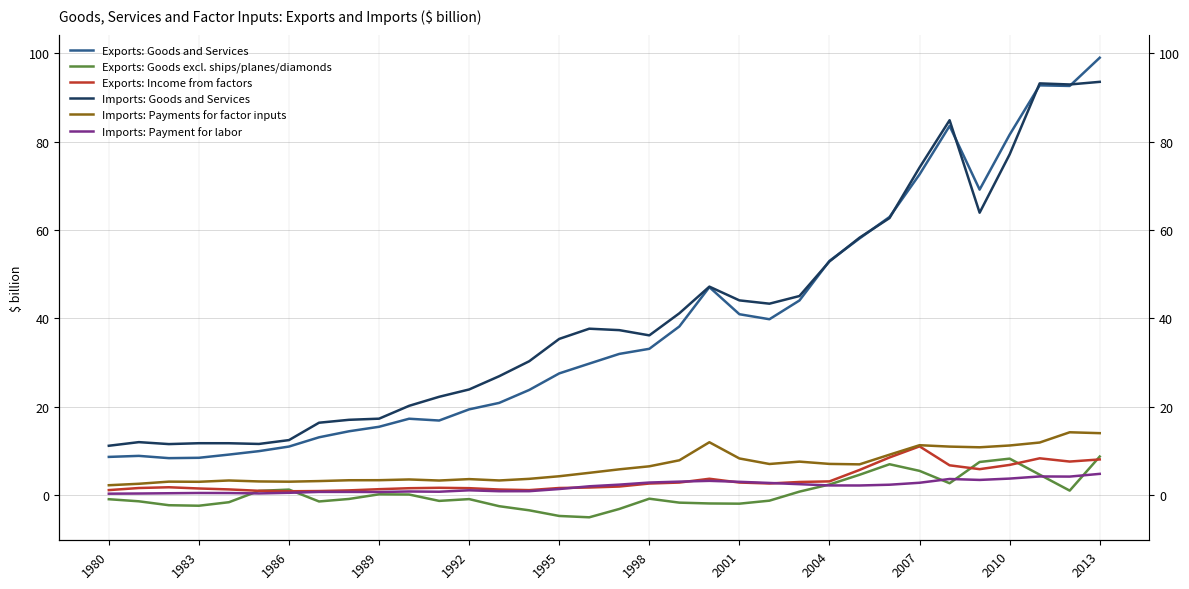

True or false: Imports: Payments for factor inputs and Imports: Goods and Services intersect in this chart.

False